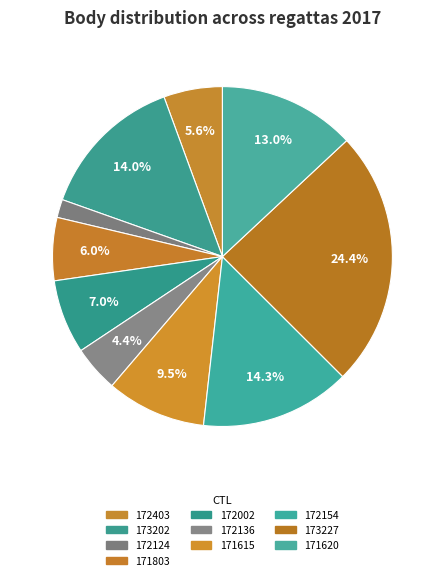

Approximately how many times larger is the value at 172154 compared to 172002?

2.0